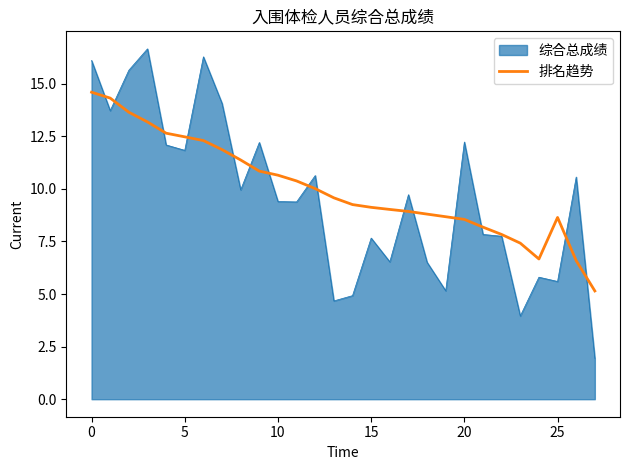

Rank the series by their maximum value, from lowest to highest.

排名趋势, 综合总成绩